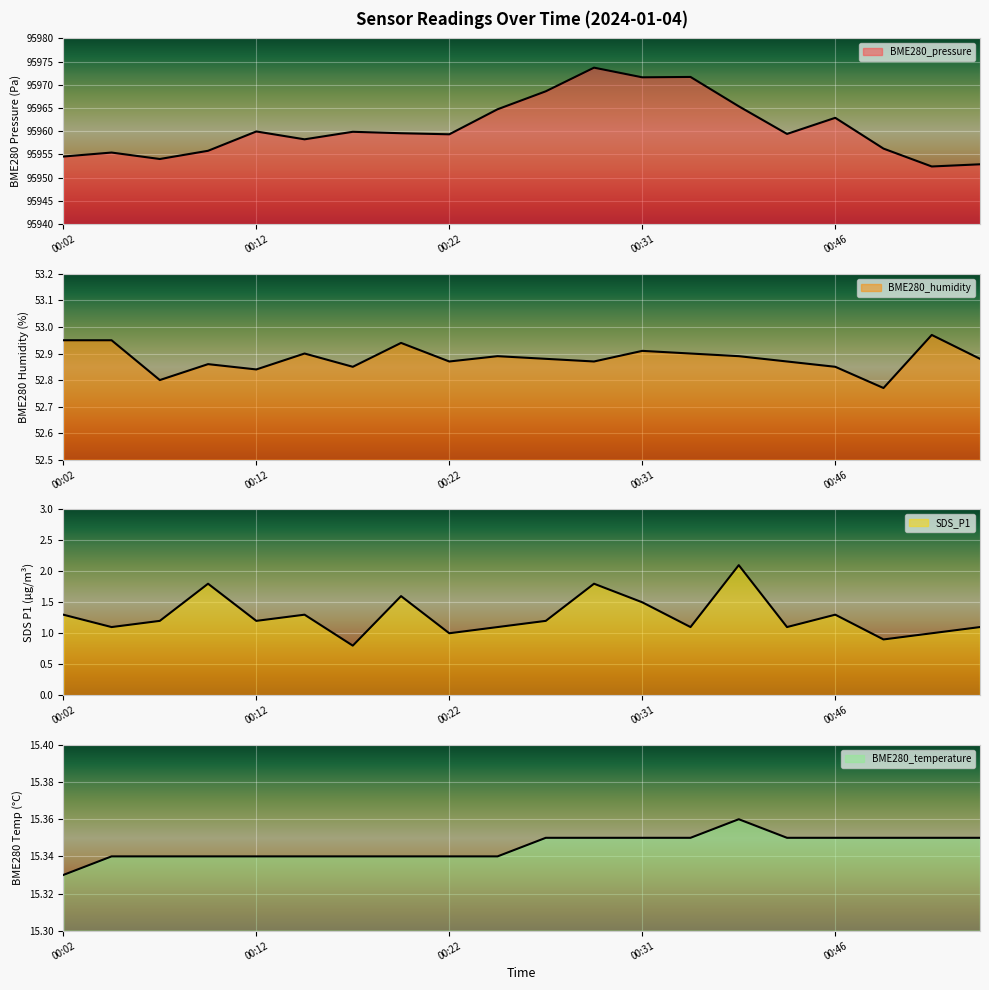

What is the average value of the BME280_pressure series?

95960.8